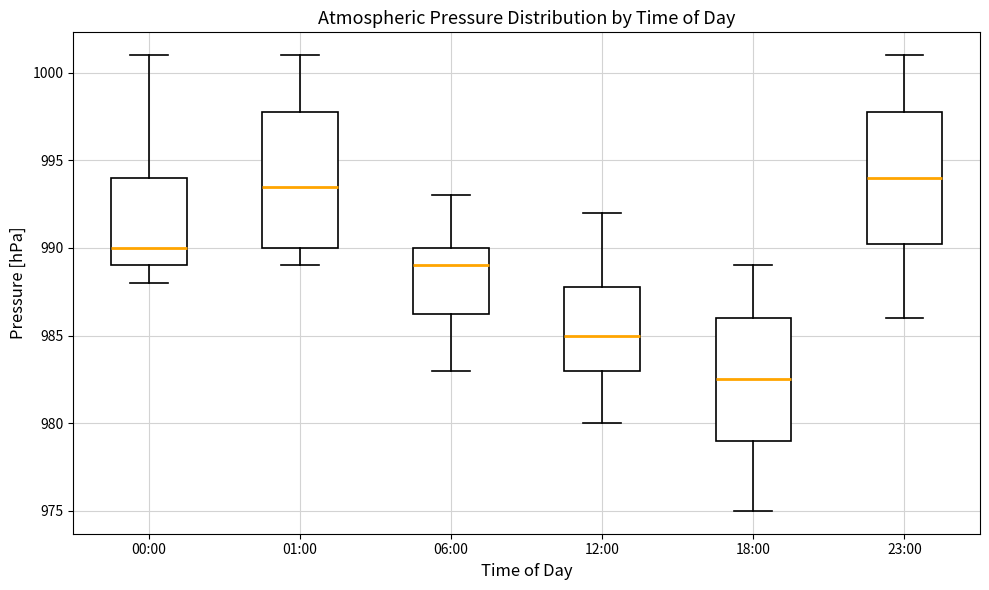

Reading left to right, transcribe this box plot: for each box, give where its median line is, the range the box spans, and where its two whiskers end, as read against the y-axis. The values are not printed on the chart, so give them approximately, as read against the axis.

00:00: median 990.0, box 989.0 to 994.0, whiskers 988.0 to 1001.0
01:00: median 993.5, box 990.0 to 998.0, whiskers 989.0 to 1001.0
06:00: median 989.0, box 986.5 to 990.0, whiskers 983.0 to 993.0
12:00: median 985.0, box 983.0 to 988.0, whiskers 980.0 to 992.0
18:00: median 982.5, box 979.0 to 986.0, whiskers 975.0 to 989.0
23:00: median 994.0, box 990.5 to 998.0, whiskers 986.0 to 1001.0